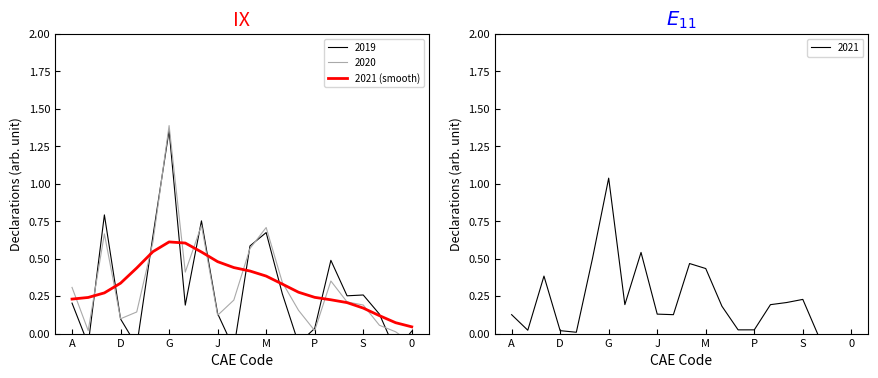

What is the sum of all values?

7.2